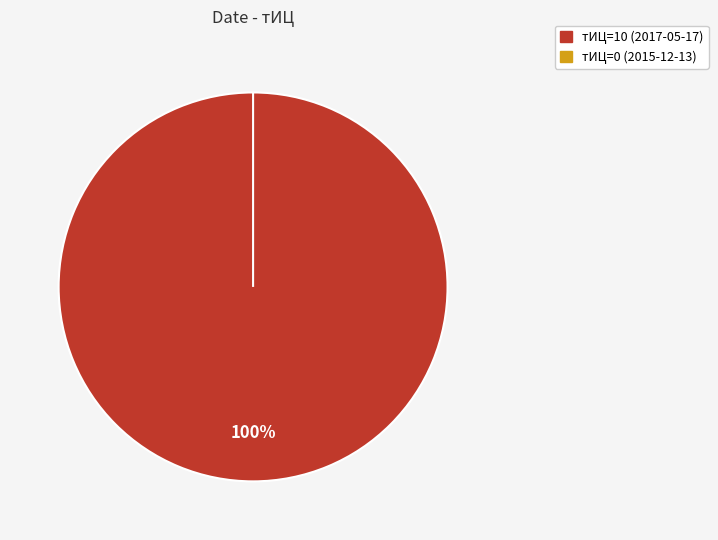

To the nearest percent, what portion does 2017-05-17 (тИЦ=10) represent?

100%